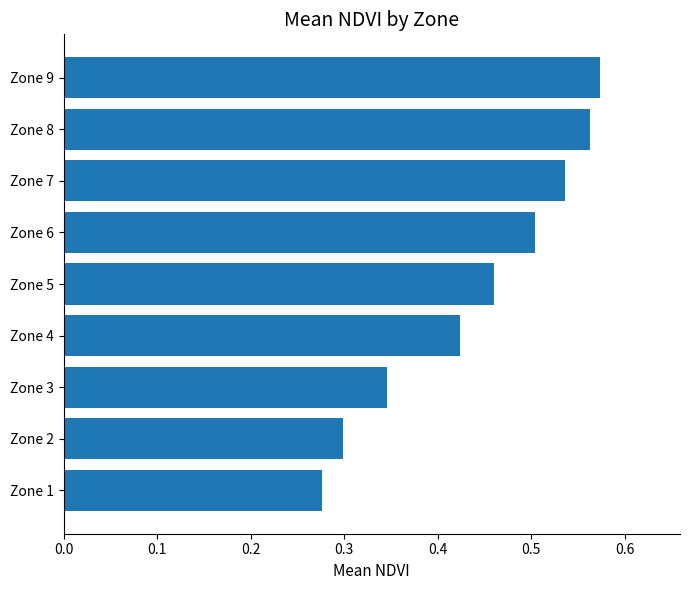

Are the bars grouped side by side (vs. stacked)?

No